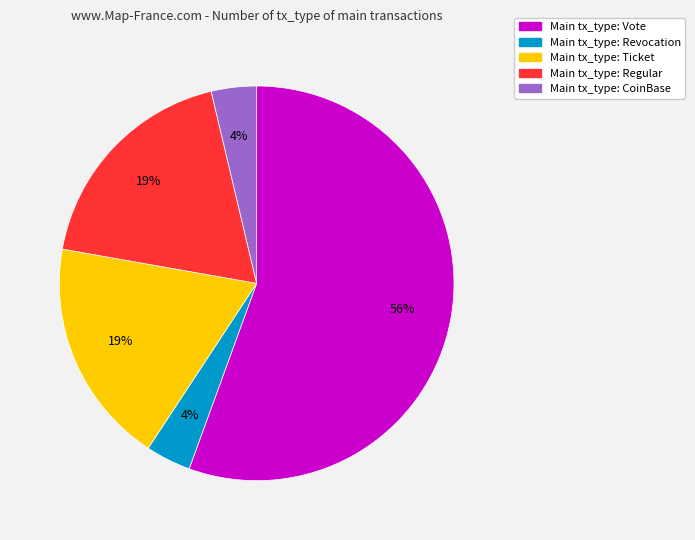

Is there any slice that represents more than half of the pie?

Yes